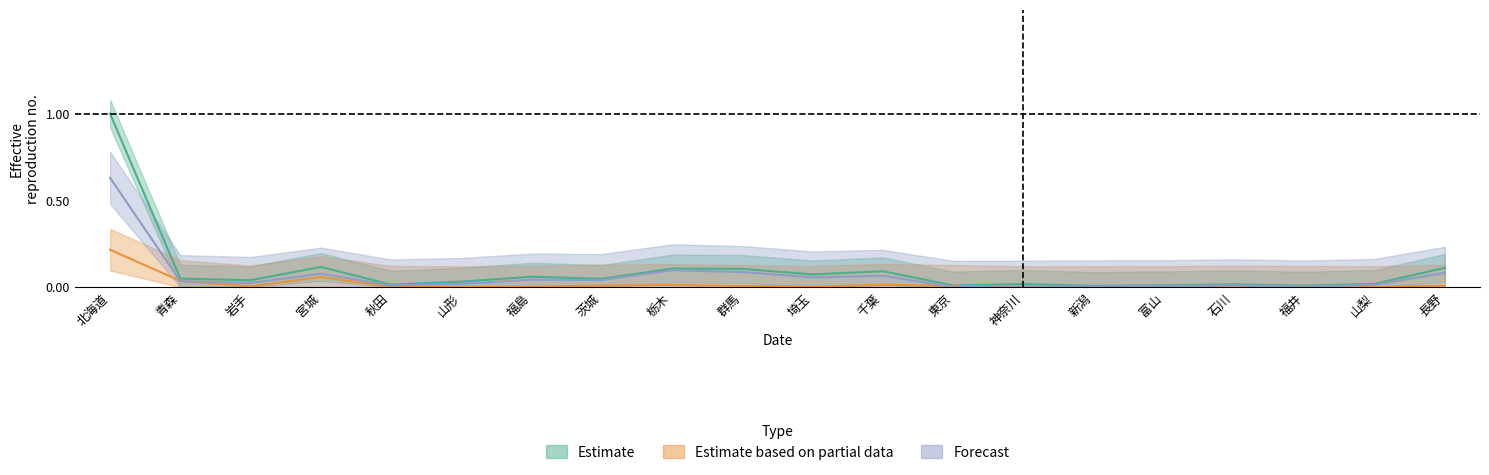

True or false: Estimate has more than 0 interior local peaks.

True